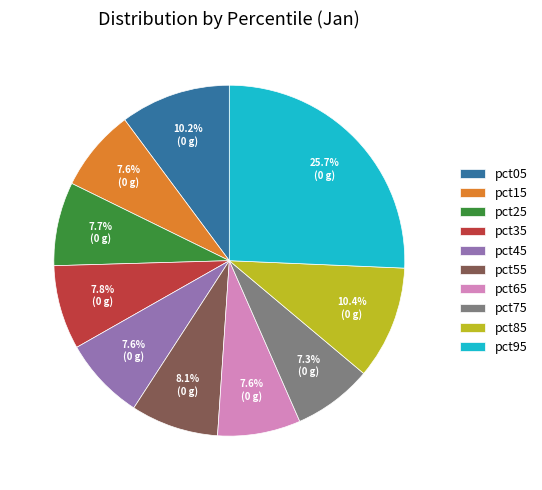

Which category has the biggest portion of the pie?

pct95